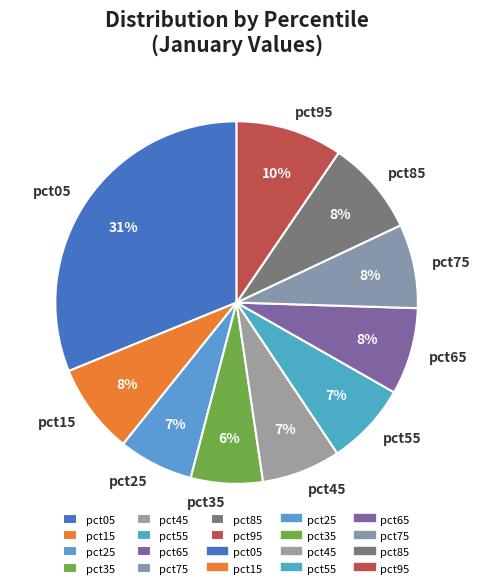

How many slices are in this pie chart?

10